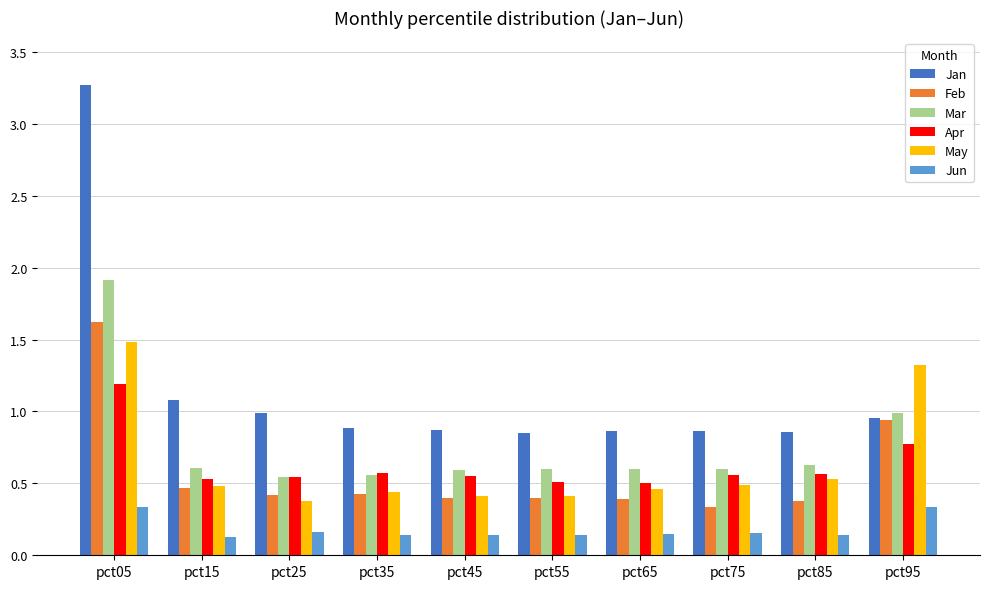

What is the average value of the Jan series?

1.1